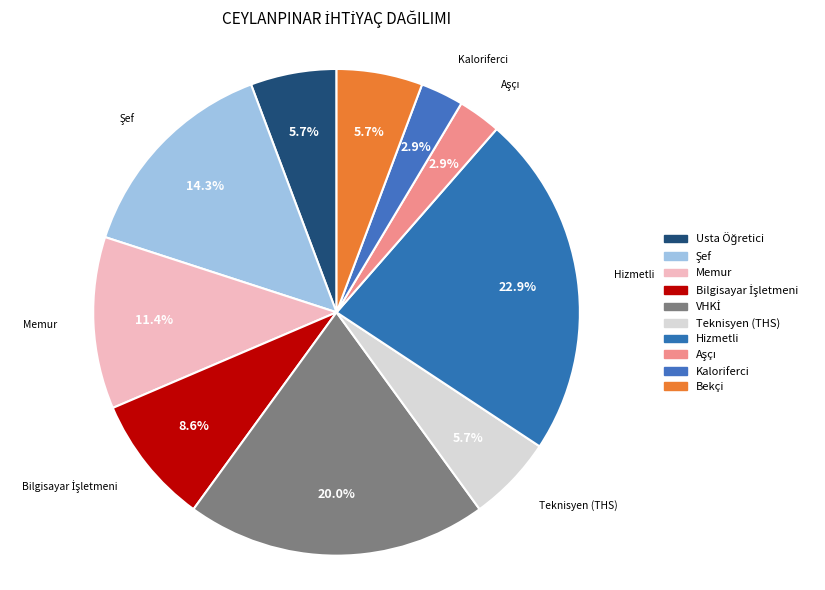

The Teknisyen (THS) slice represents 1% of the pie. True or false?

False